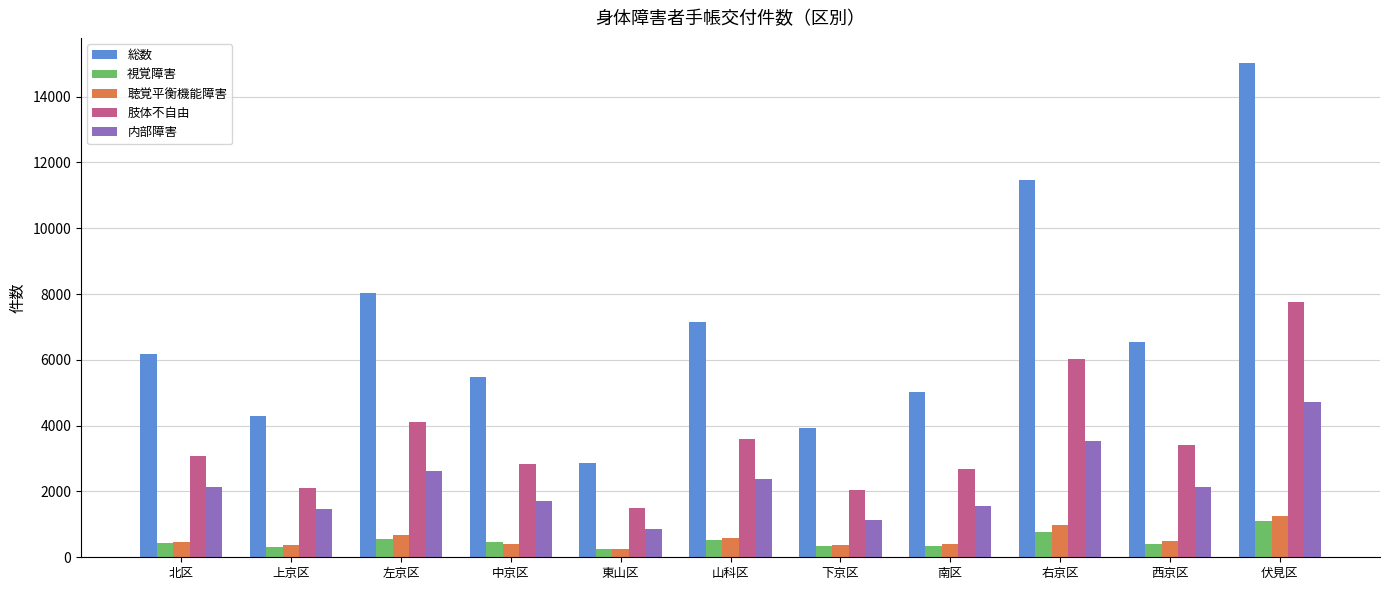

True or false: 肢体不自由 has a value of 3020 at 下京区.

False